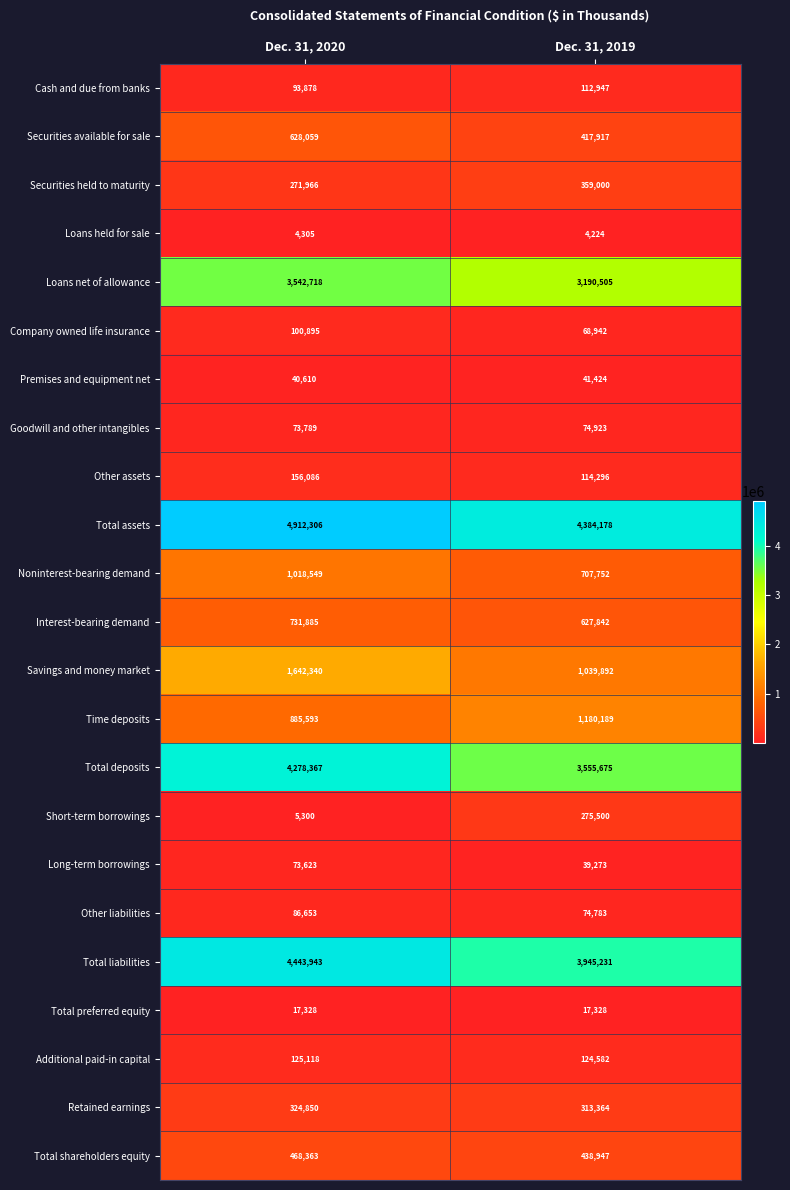

The Long-term borrowings series shows 22735 at Dec. 31, 2019. True or false?

False